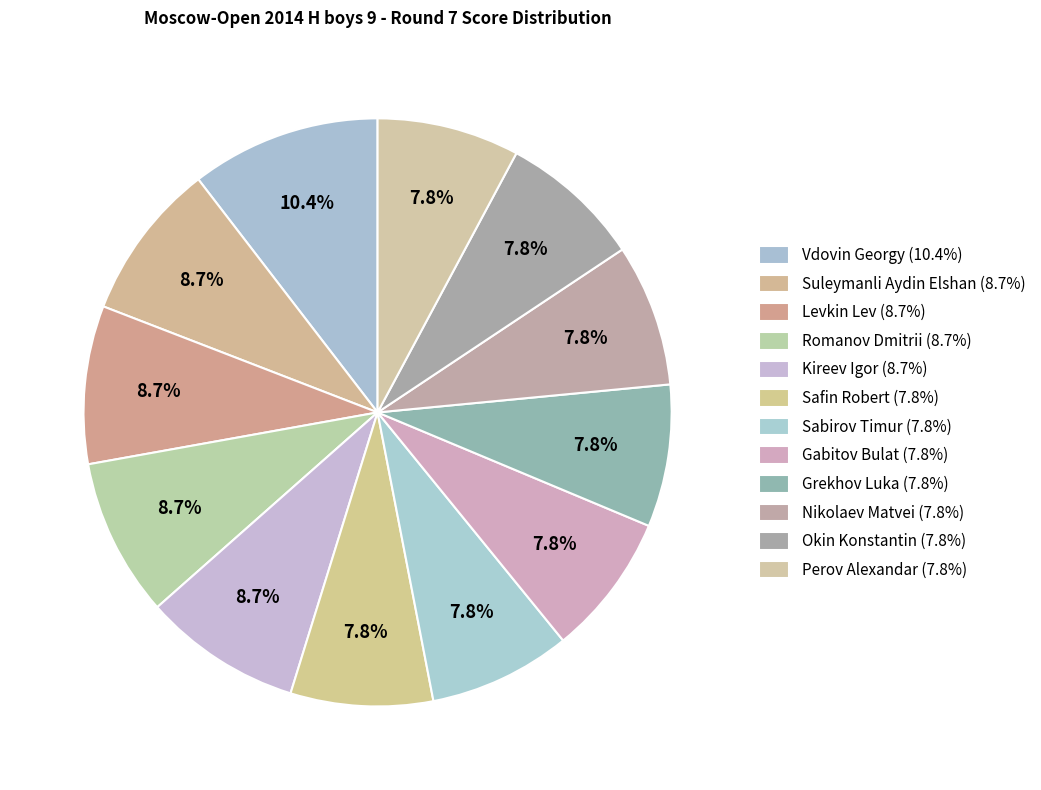

Rank the categories by value from highest to lowest.

Vdovin Georgy, Suleymanli Aydin Elshan, Levkin Lev, Romanov Dmitrii, Kireev Igor, Safin Robert, Sabirov Timur, Gabitov Bulat, Grekhov Luka, Nikolaev Matvei, Okin Konstantin, Perov Alexandar